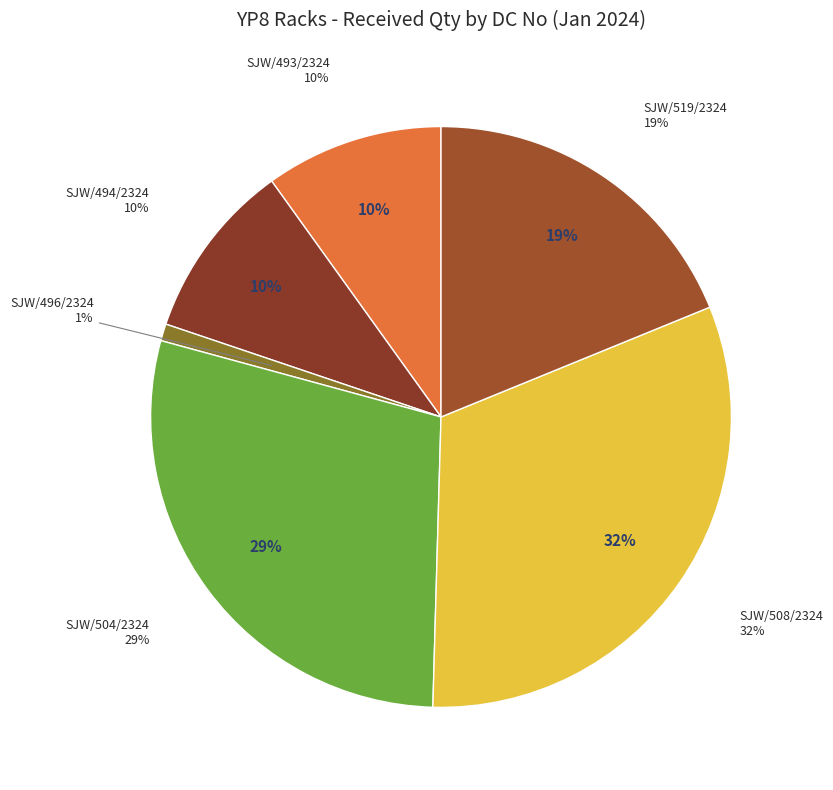

How many slices are in this pie chart?

6